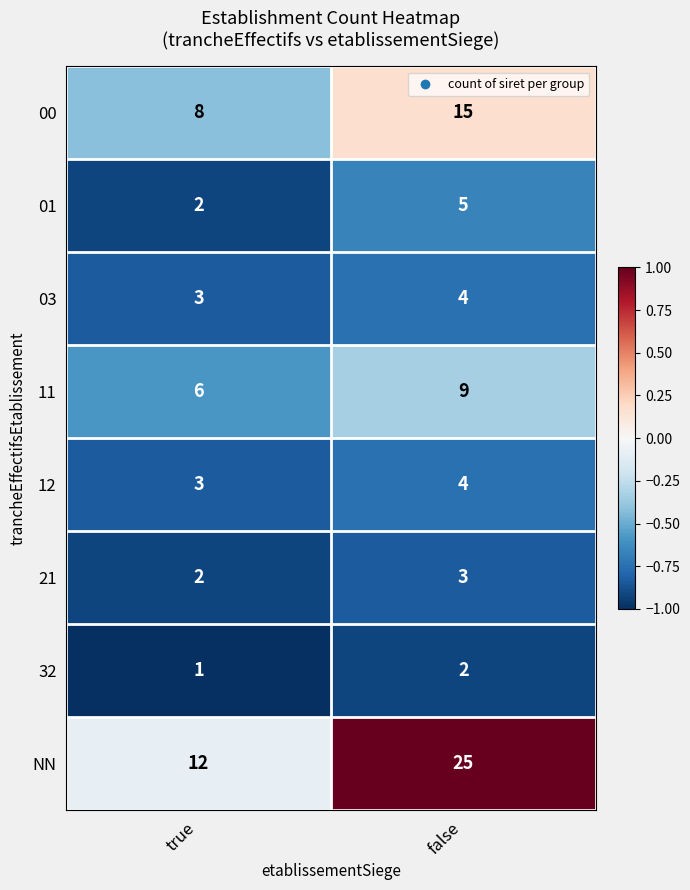

The value of 32 at false is 3. True or false?

False